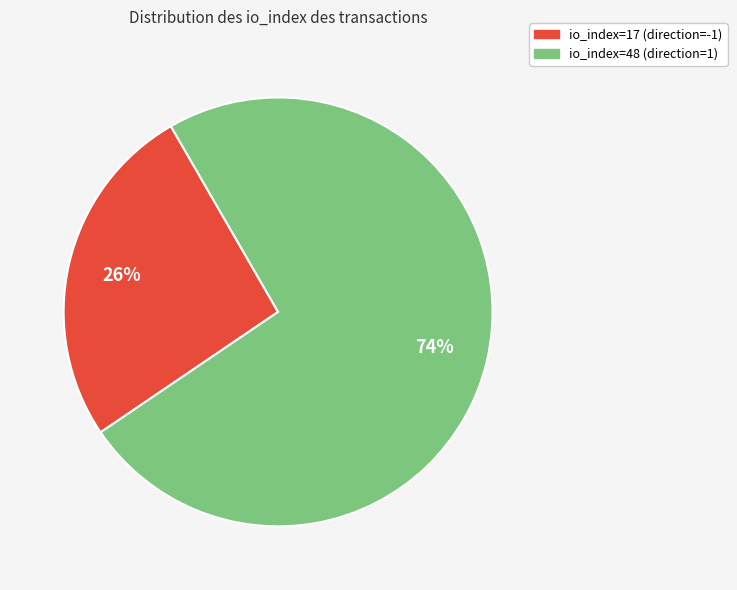

Between io_index=17 (direction=-1) and io_index=48 (direction=1), which is larger?

io_index=48 (direction=1)